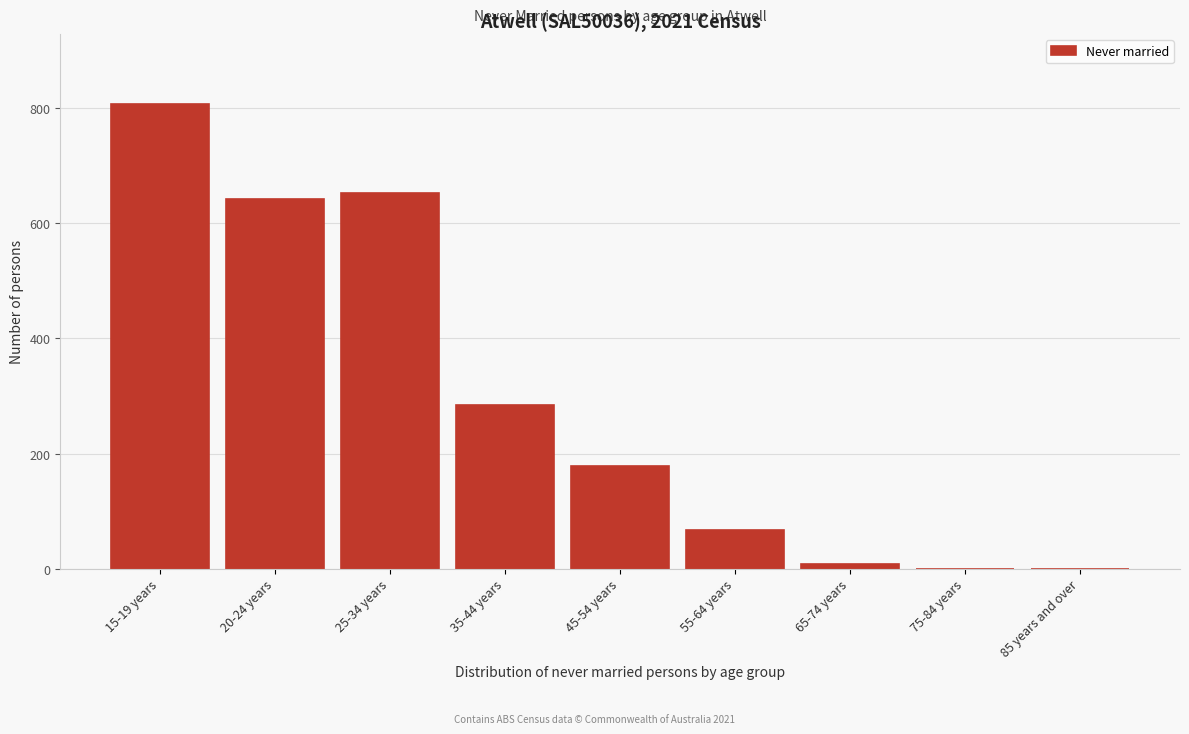

Reading right to left, what are all the values shown in this chart?

85 years and over=0	75-84 years=0	65-74 years=9	55-64 years=68	45-54 years=178	35-44 years=284	25-34 years=653	20-24 years=642	15-19 years=808